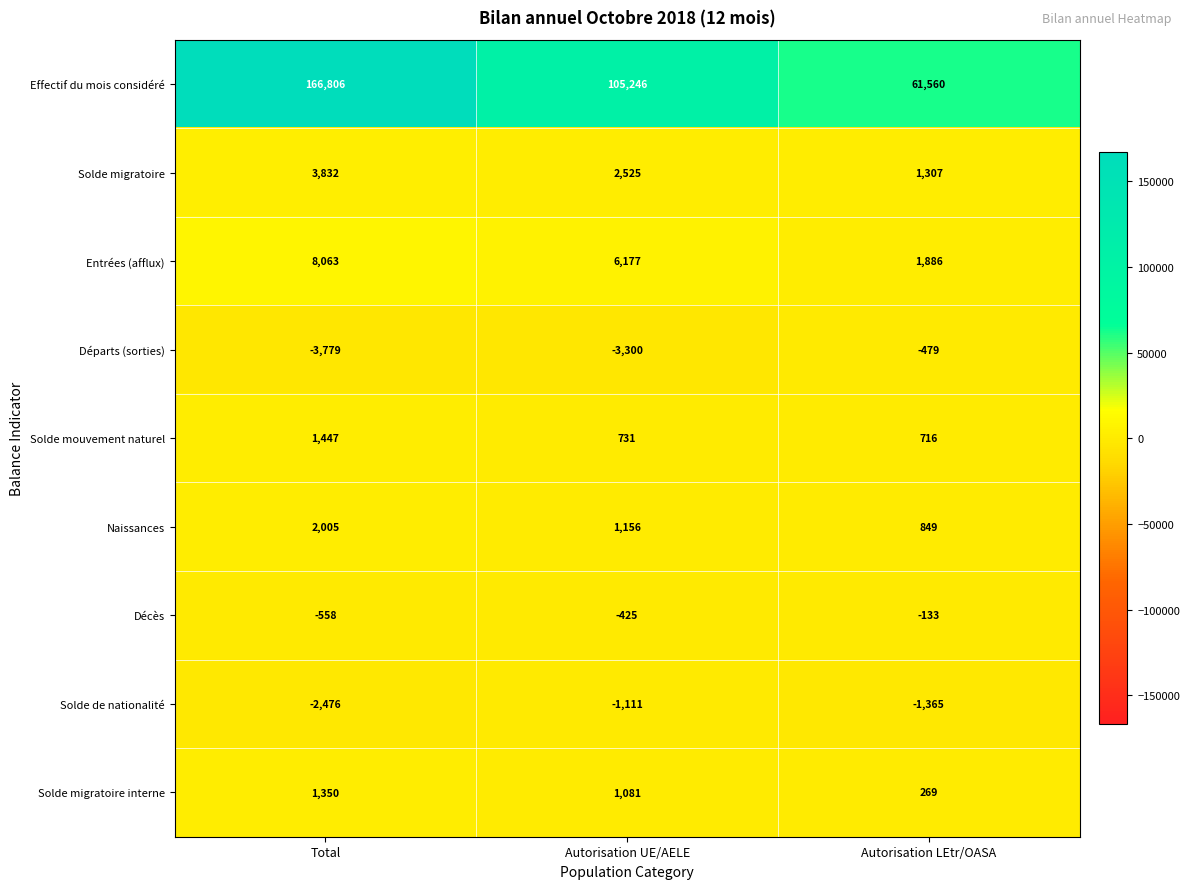

Between Autorisation UE/AELE and Autorisation LEtr/OASA, which series saw the biggest shift?

Effectif du mois considéré